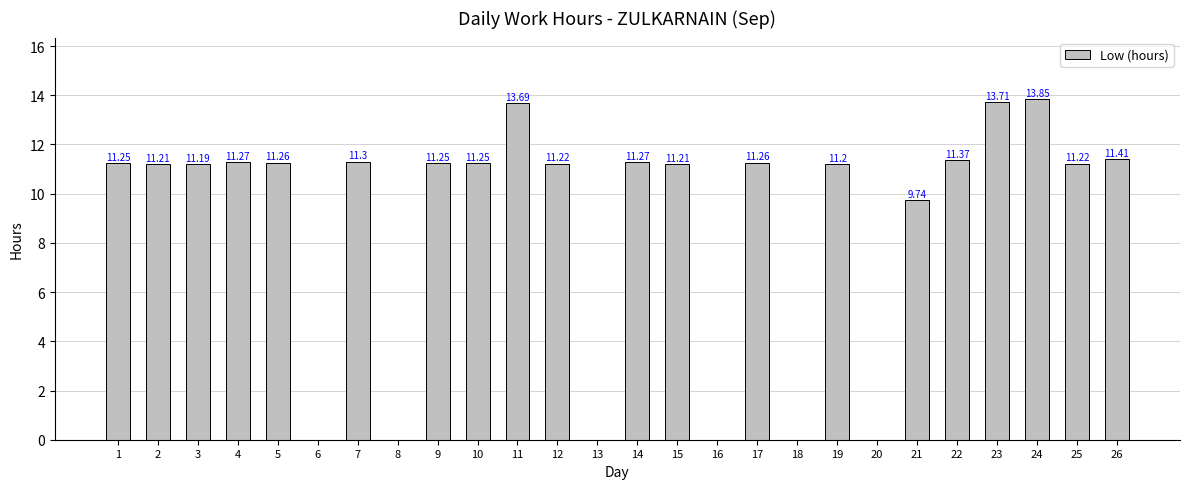

What is the difference between the values at 2 and 8?

11.2